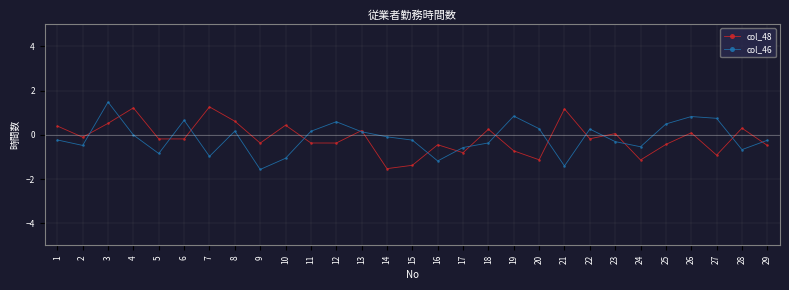

How many interior local valleys does the col_48 series have?

10